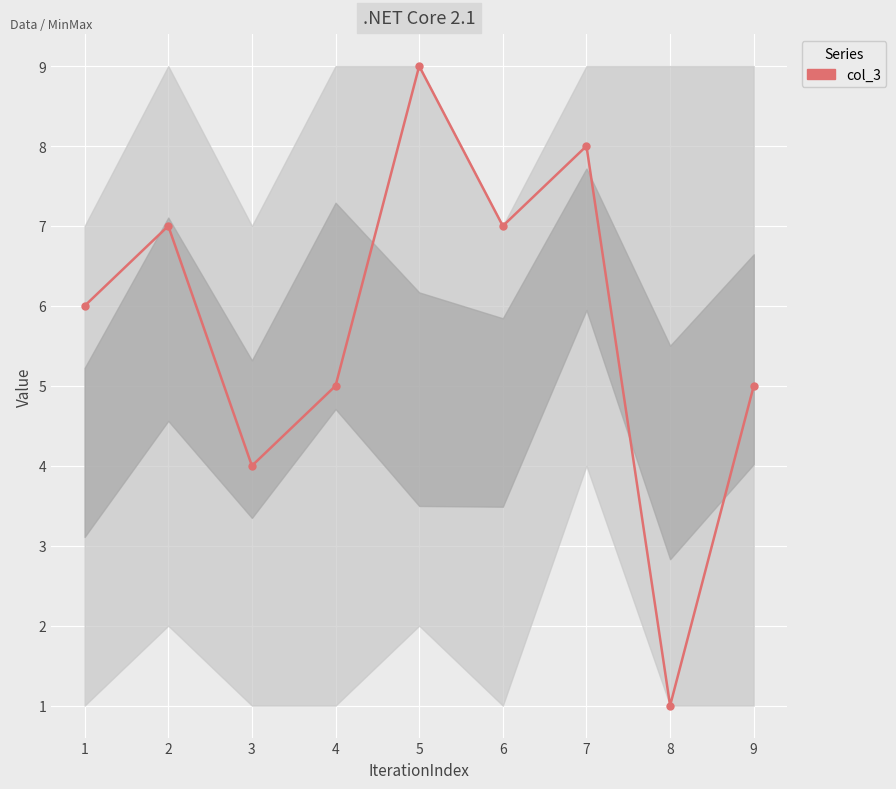

What is the minimum value shown in the chart?

1